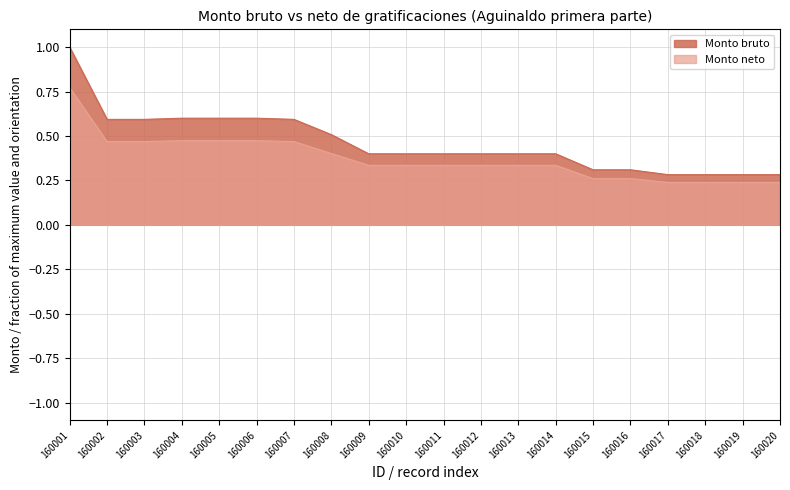

Is it true that Monto neto equals 0.5 at 160002?

True